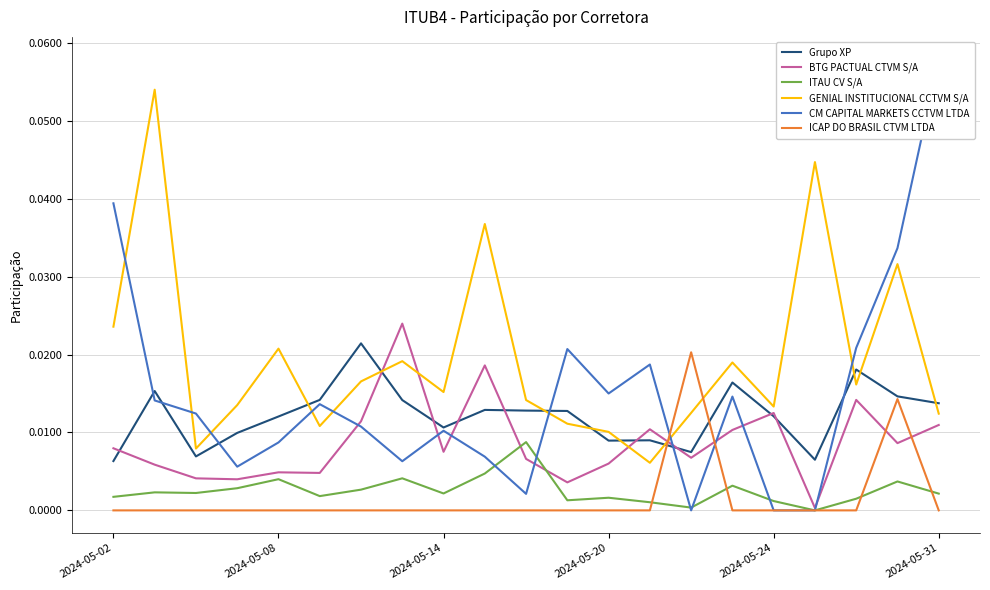

True or false: Grupo XP and GENIAL INSTITUCIONAL CCTVM S/A intersect in this chart.

True